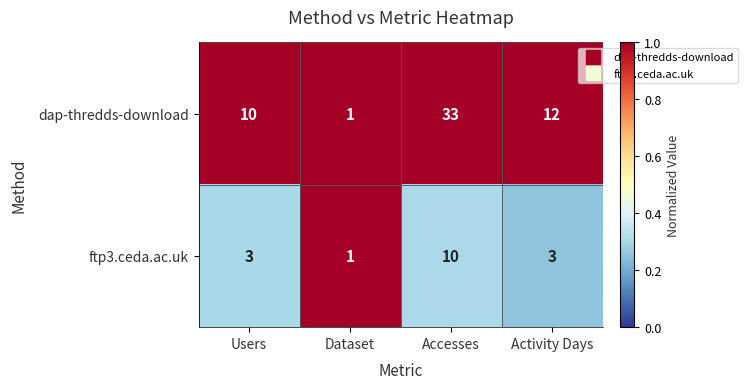

The value of dap-thredds-download at Accesses is 13. True or false?

False